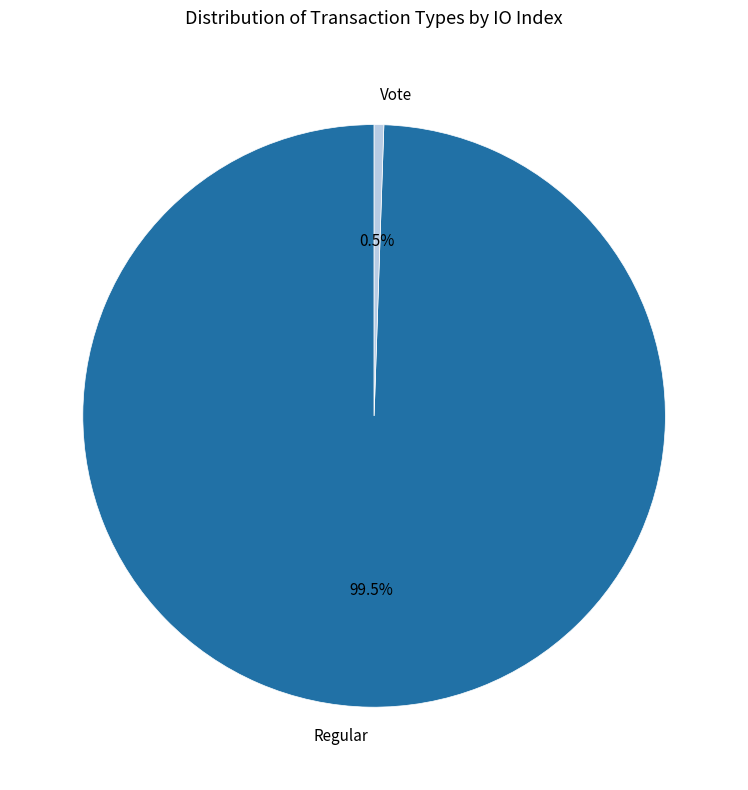

How much of the chart is everything except Vote?

99.5%